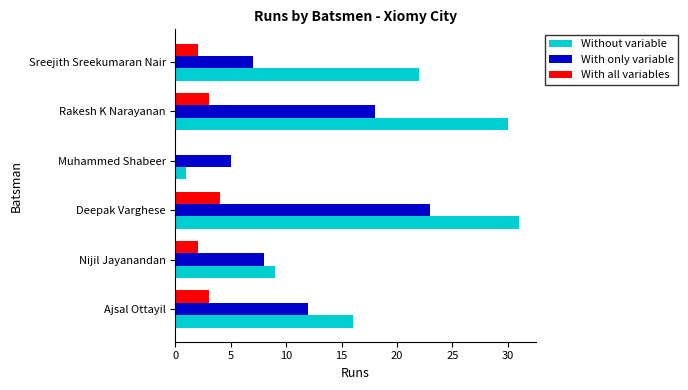

What is the highest value of the With all variables series?

4